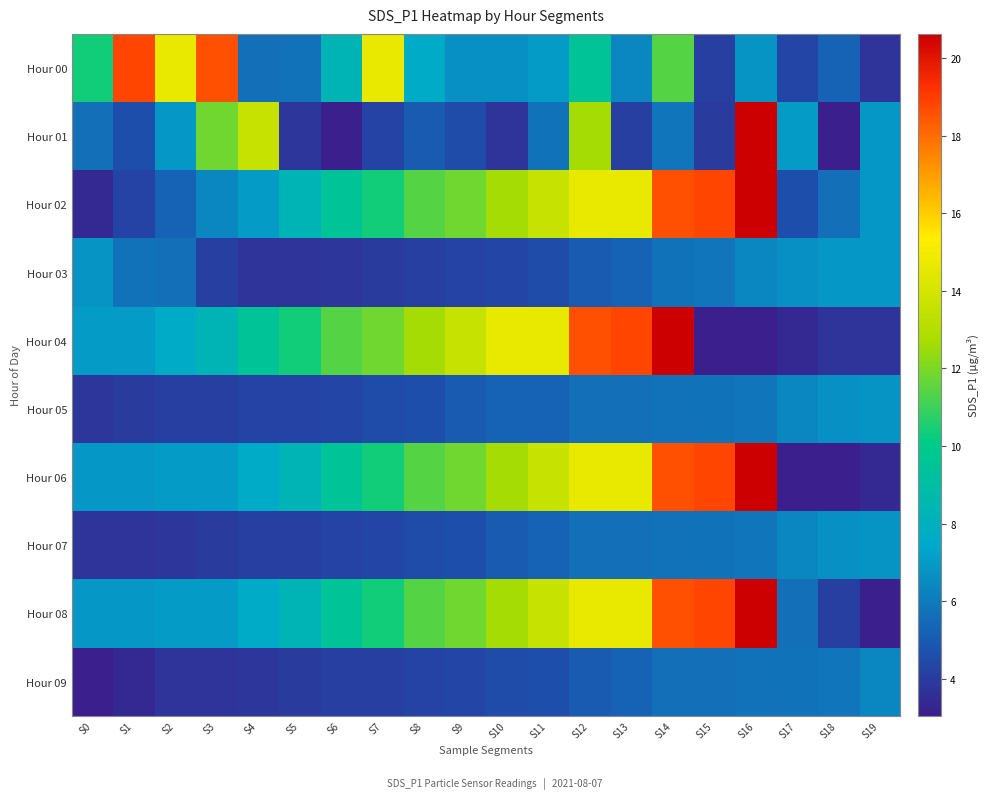

Rank the series at S6 from highest to lowest value.

Hour 04, Hour 02, Hour 06, Hour 08, Hour 00, Hour 05, Hour 07, Hour 09, Hour 03, Hour 01